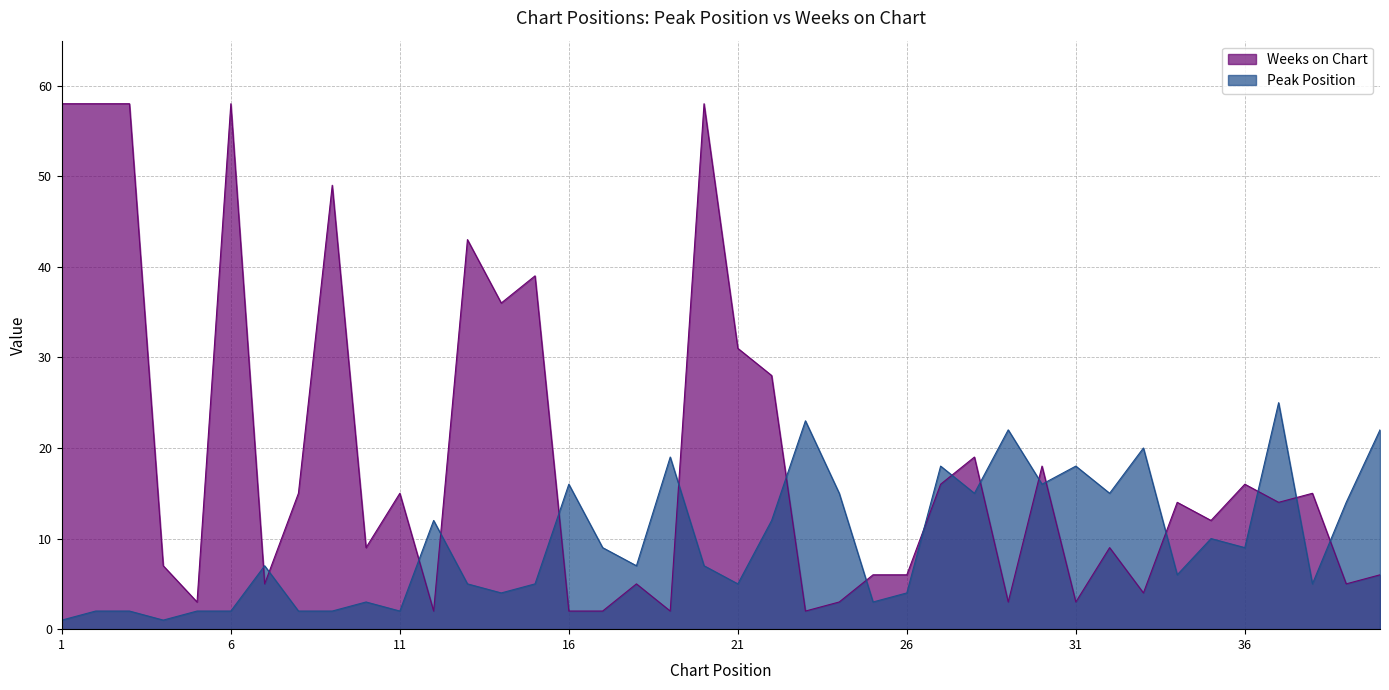

Rank the series by their average value, from lowest to highest.

Peak Position, Weeks on Chart